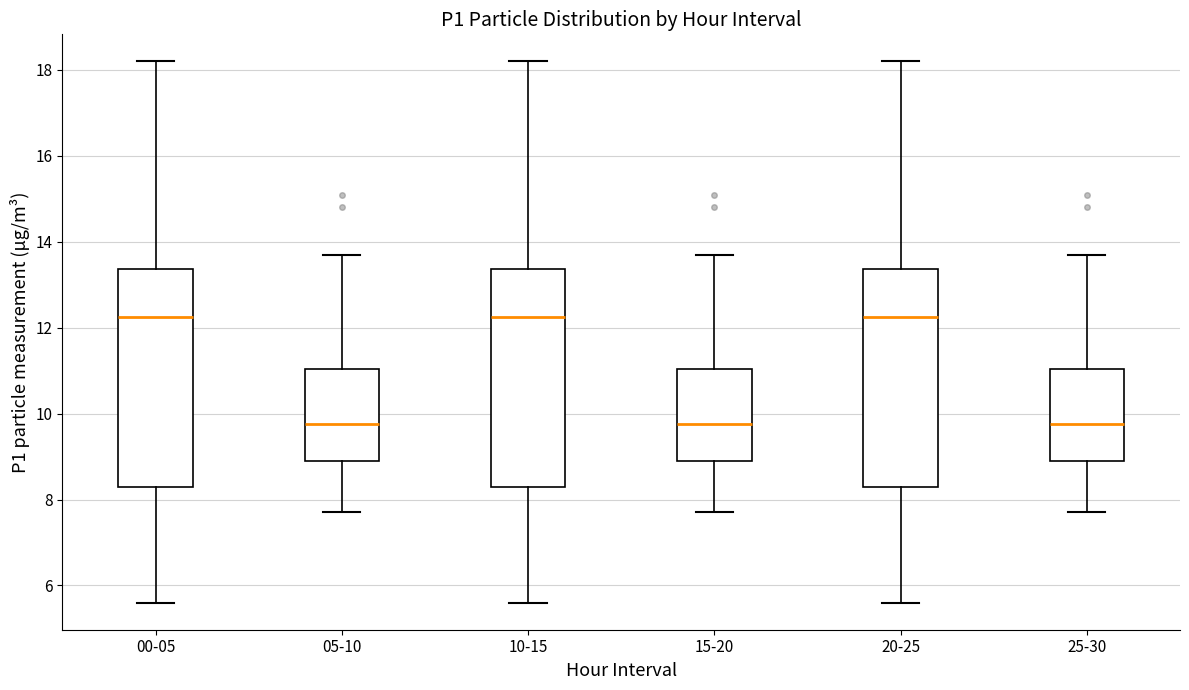

Reading left to right, transcribe this box plot: for each box, give where its median line is, the range the box spans, and where its two whiskers end, as read against the y-axis. The values are not printed on the chart, so give them approximately, as read against the axis.

00-05: median 12.2, box 8.4 to 13.4, whiskers 5.6 to 18.2
05-10: median 9.8, box 9.0 to 11.0, whiskers 7.8 to 13.8
10-15: median 12.2, box 8.4 to 13.4, whiskers 5.6 to 18.2
15-20: median 9.8, box 9.0 to 11.0, whiskers 7.8 to 13.8
20-25: median 12.2, box 8.4 to 13.4, whiskers 5.6 to 18.2
25-30: median 9.8, box 9.0 to 11.0, whiskers 7.8 to 13.8